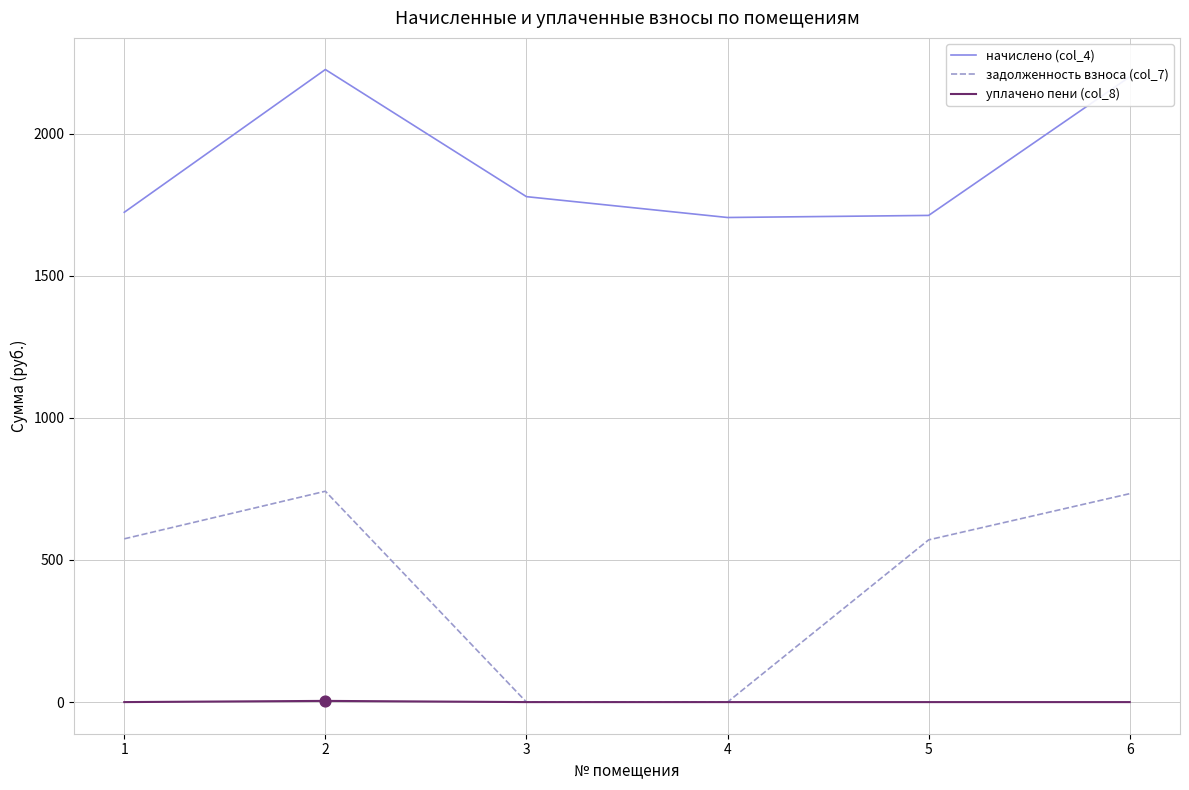

Which series has the largest total across all categories?

начислено (col_4)